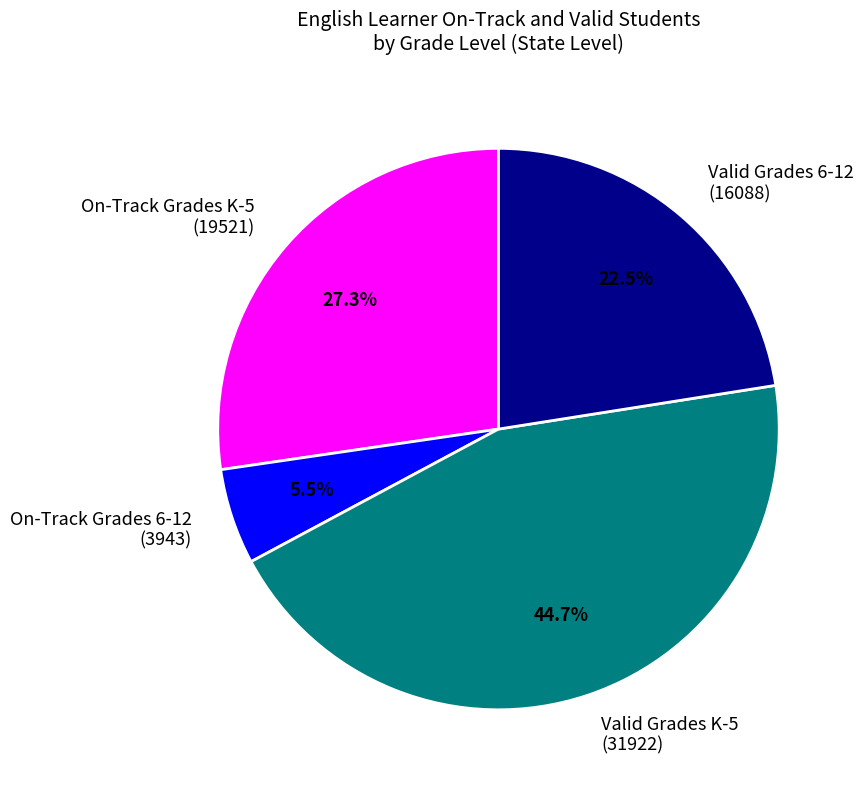

Is there any slice that represents more than half of the pie?

No